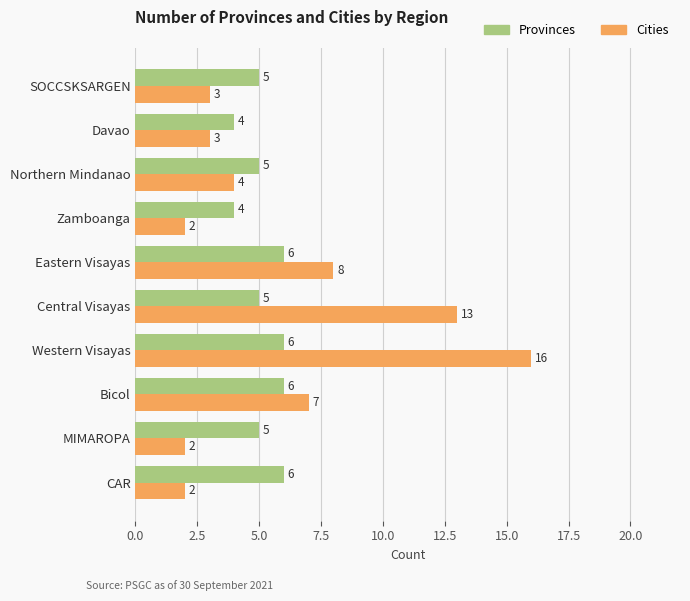

Which category has the highest value in the Cities series?

Western Visayas